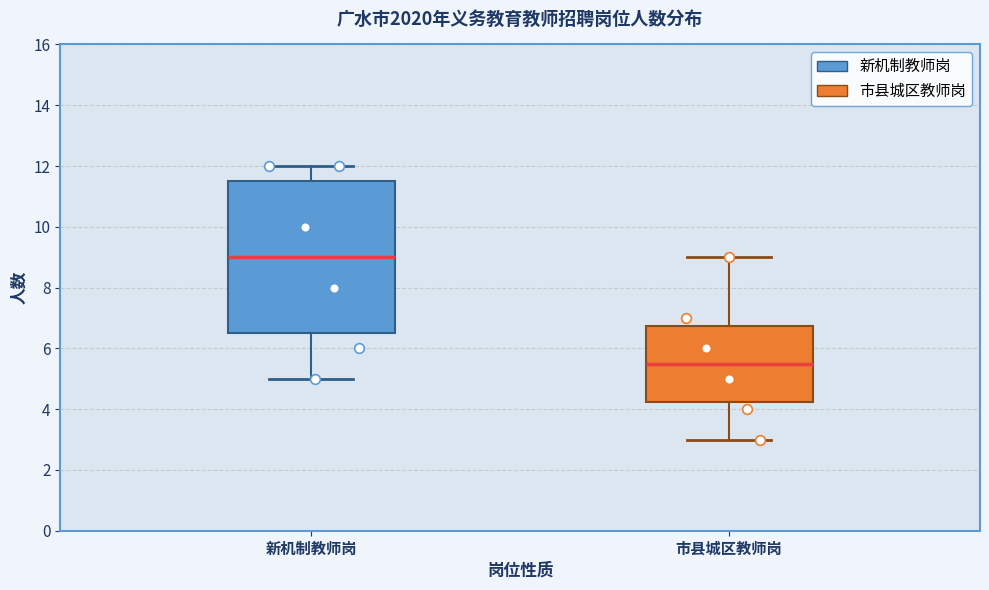

Reading left to right, read every box against the y-axis: the position of its median line, the range the box covers, and the ends of its whiskers. The values are not printed on the chart, so give them approximately, as read against the axis.

新机制教师岗: median 9.0, box 6.6 to 11.6, whiskers 5.0 to 12.0
市县城区教师岗: median 5.6, box 4.2 to 6.8, whiskers 3.0 to 9.0